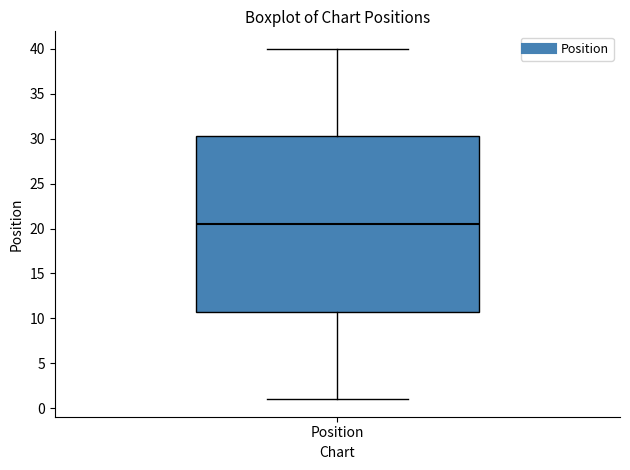

Where does the median line of the box for Position sit on the y-axis? The values are not printed on the chart, so give them approximately, as read against the axis.

20.5